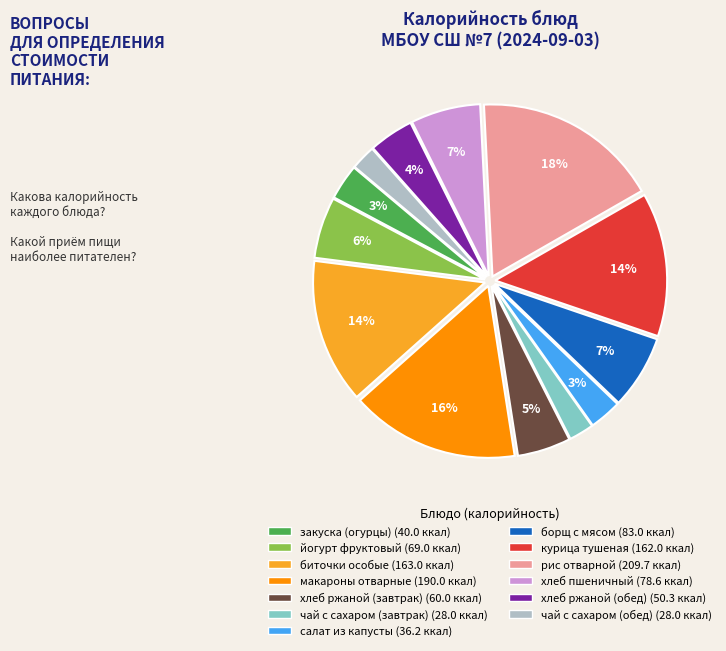

Does any single category account for the majority?

No